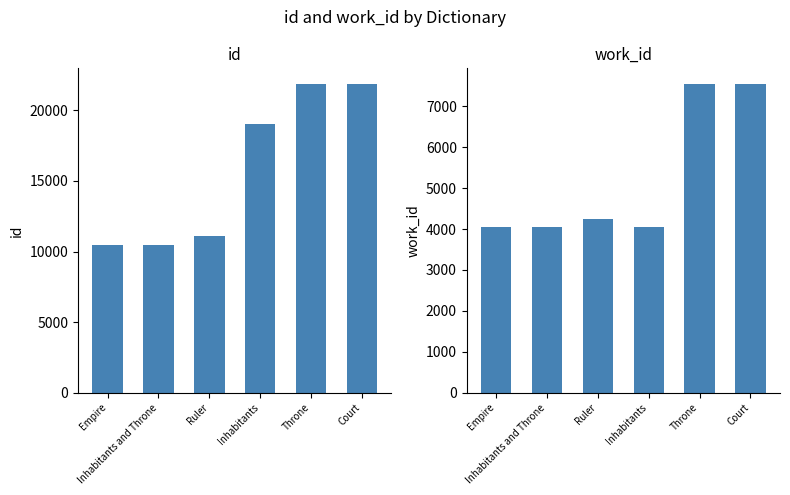

Reading left to right, transcribe all the data shown in this chart.

id: Empire=10495	Inhabitants and Throne=10455	Ruler=11078	Inhabitants=18994	Throne=21861	Court=21877
work_id: Empire=4050	Inhabitants and Throne=4038	Ruler=4255	Inhabitants=4050	Throne=7550	Court=7550